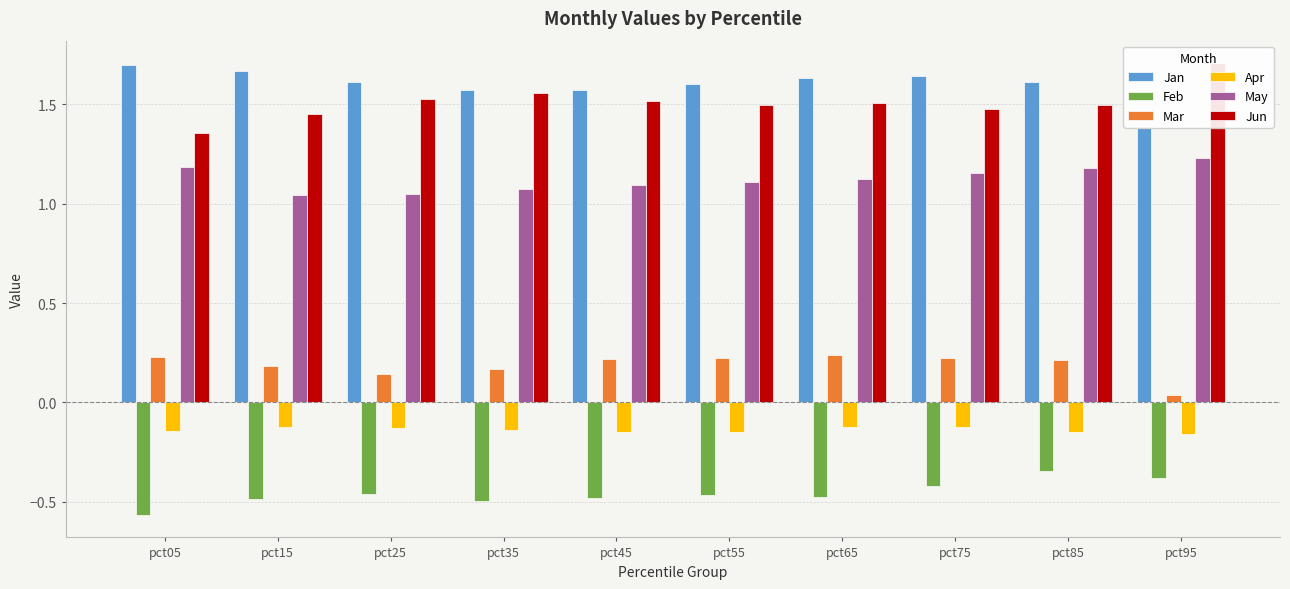

Between pct05 and pct65, which series saw the biggest shift?

Jun